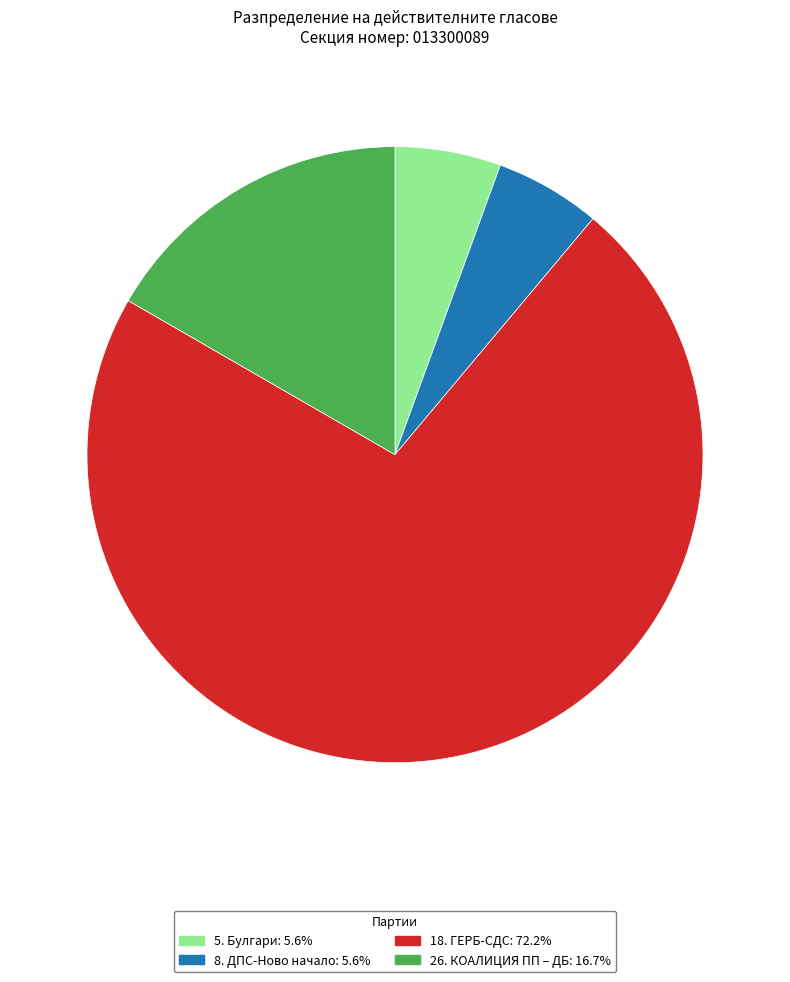

Count the number of slices in the pie.

4